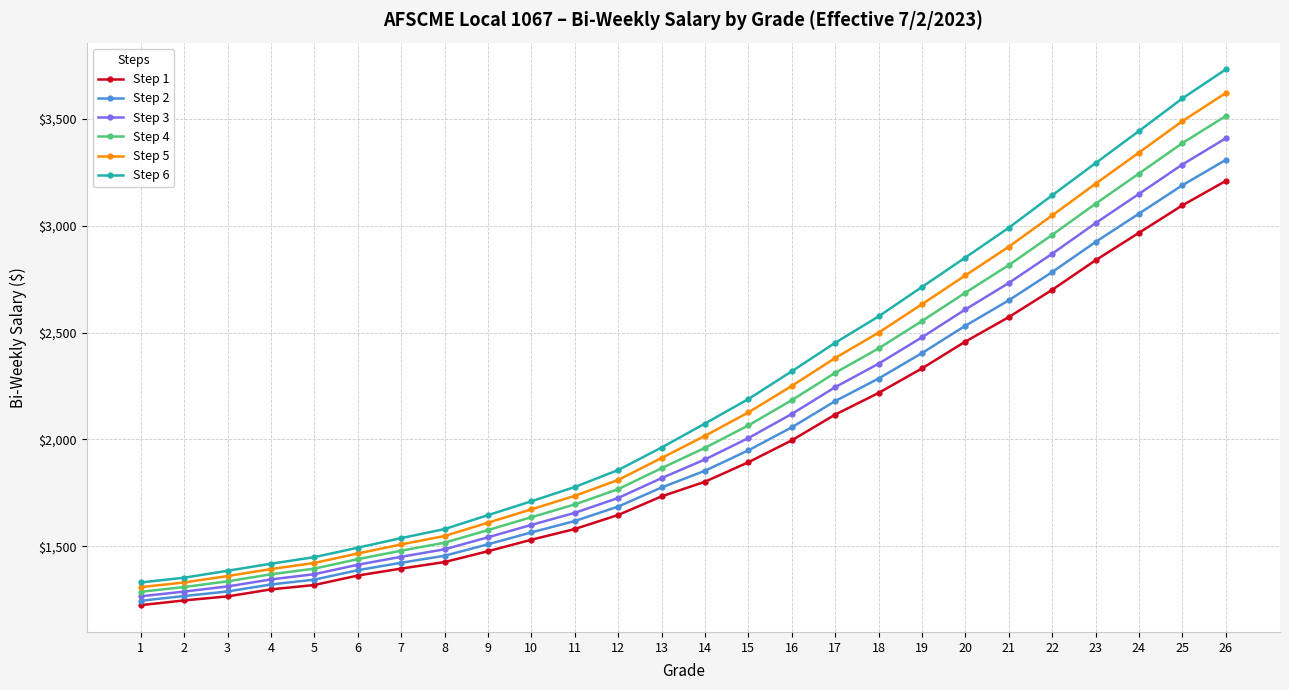

Is the value of Step 4 at 10 greater than the value of Step 5 at 26?

No